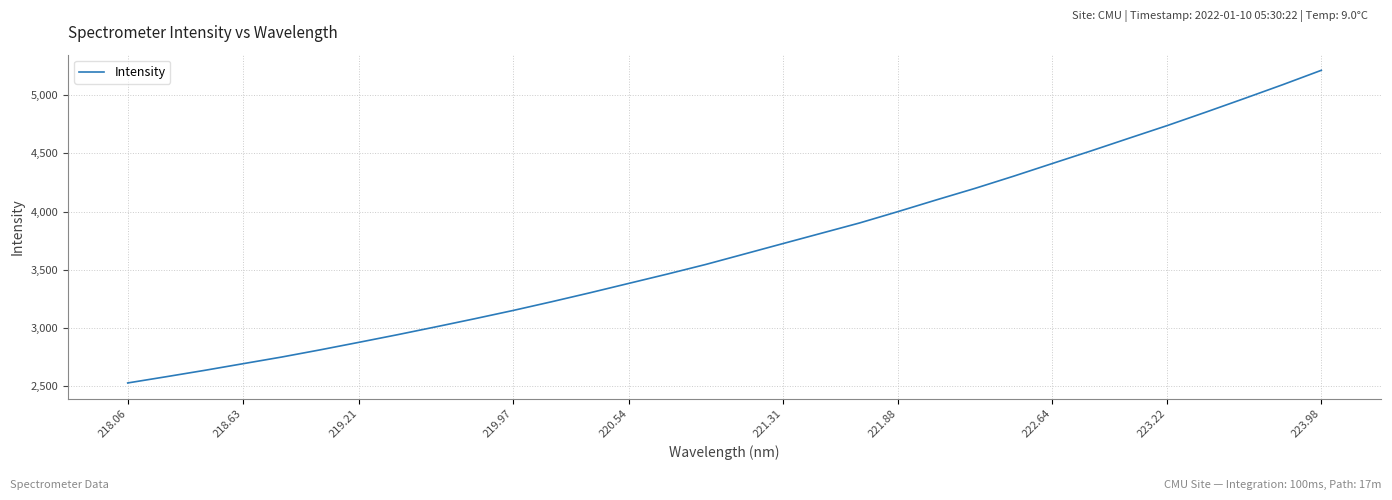

What is the maximum value shown in the chart?

5213.0